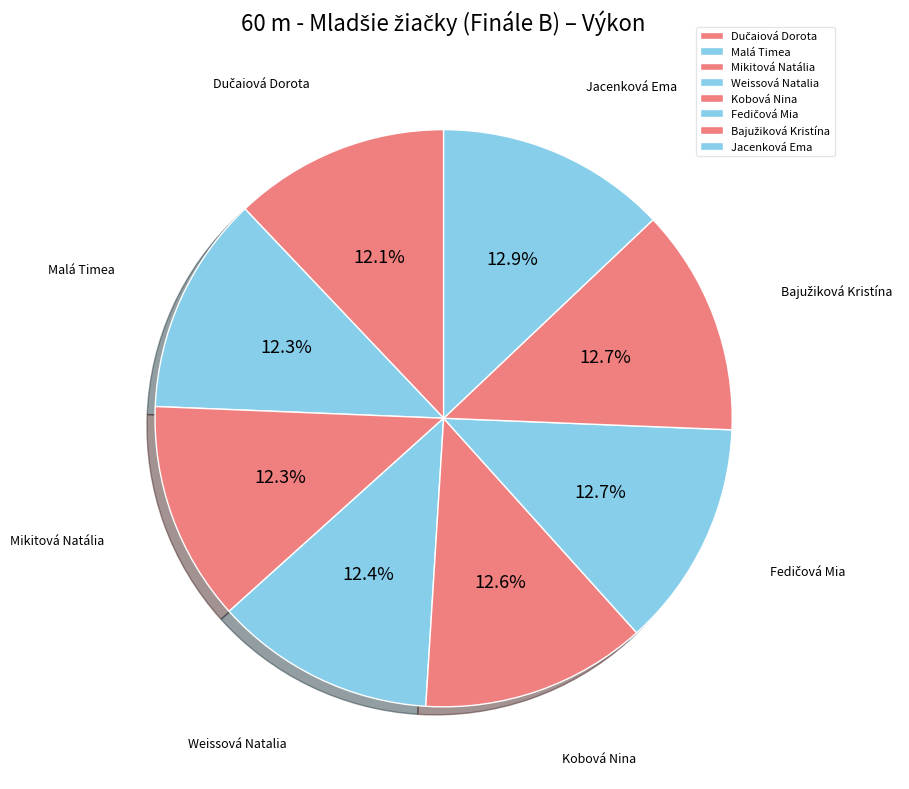

To the nearest percent, what is the difference between the largest and smallest slice percentages?

1%